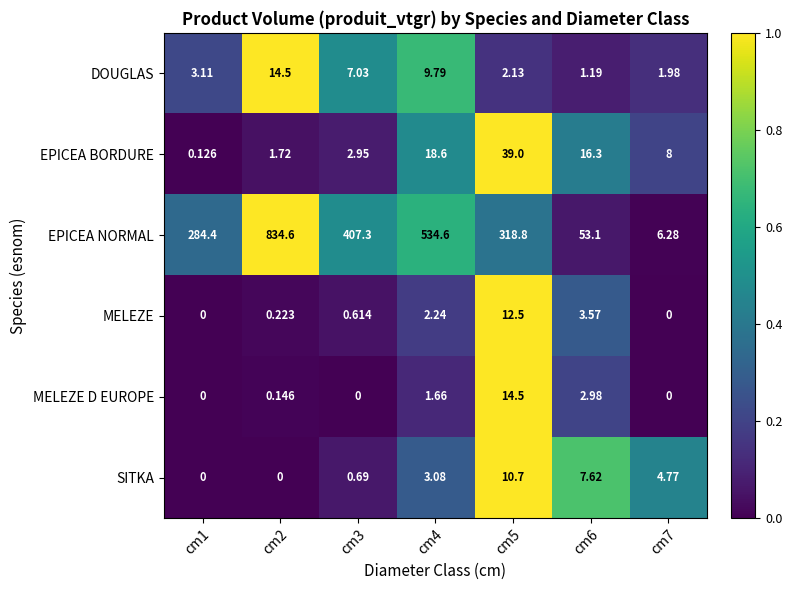

Rank the series at cm3 from lowest to highest value.

MELEZE D EUROPE, MELEZE, SITKA, EPICEA BORDURE, DOUGLAS, EPICEA NORMAL